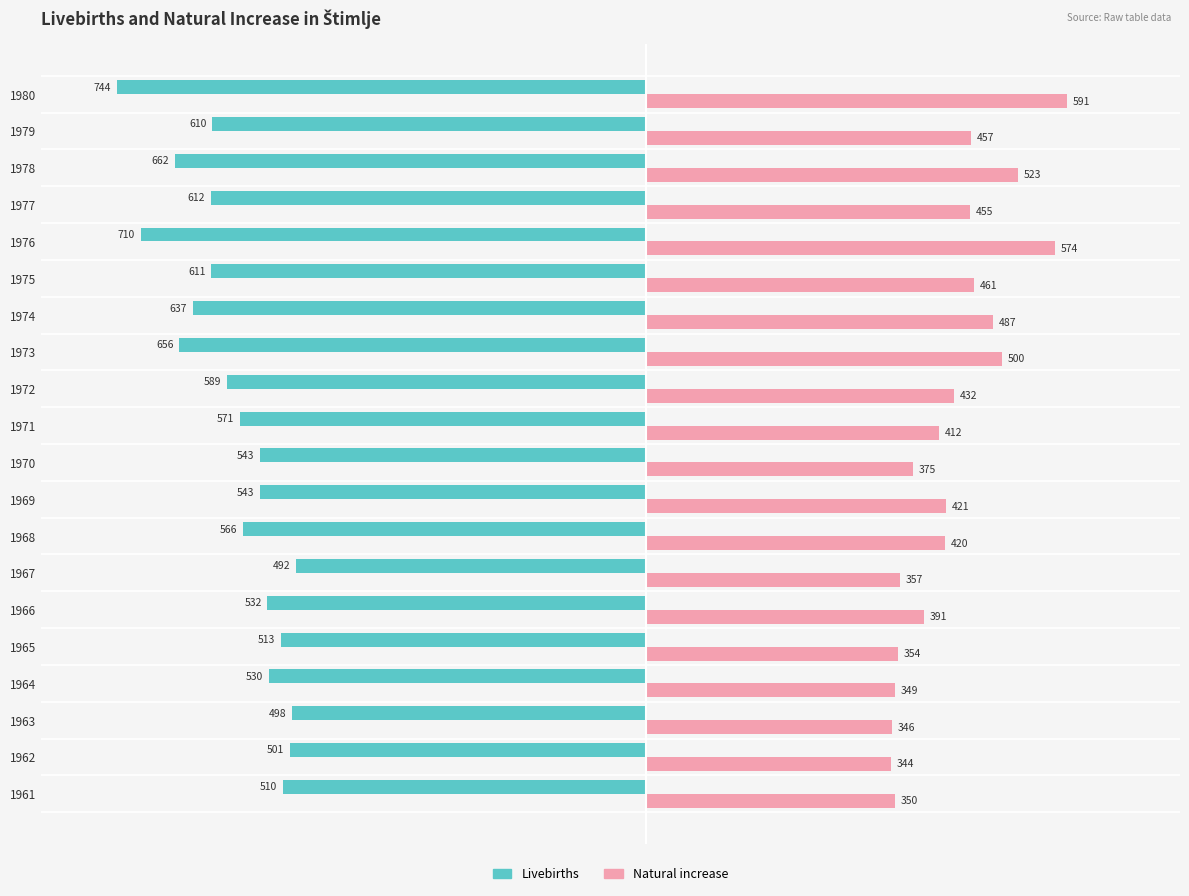

Which series has the largest total across all categories?

Natural increase